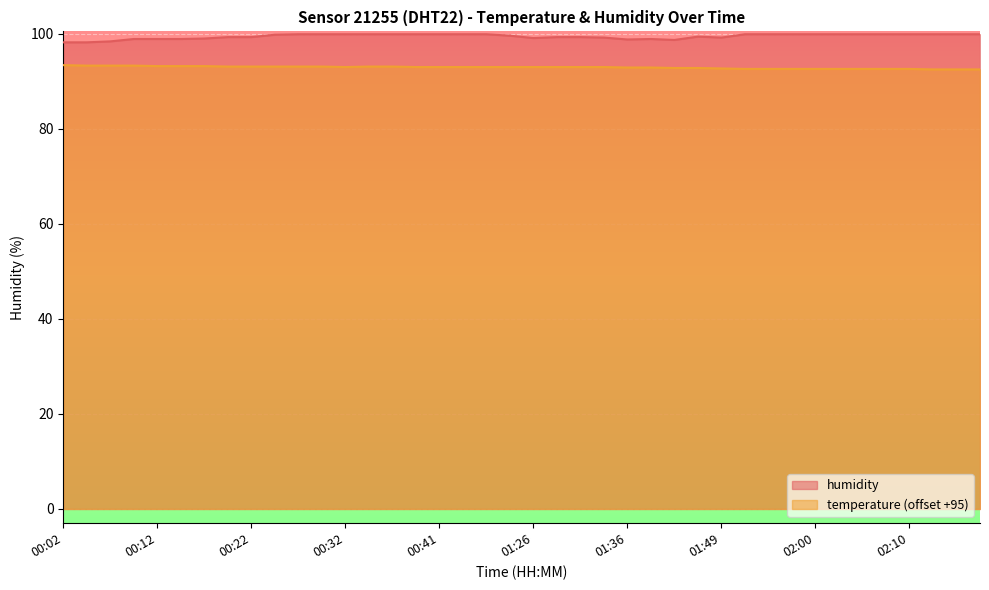

What position from the right is 01:34?

17